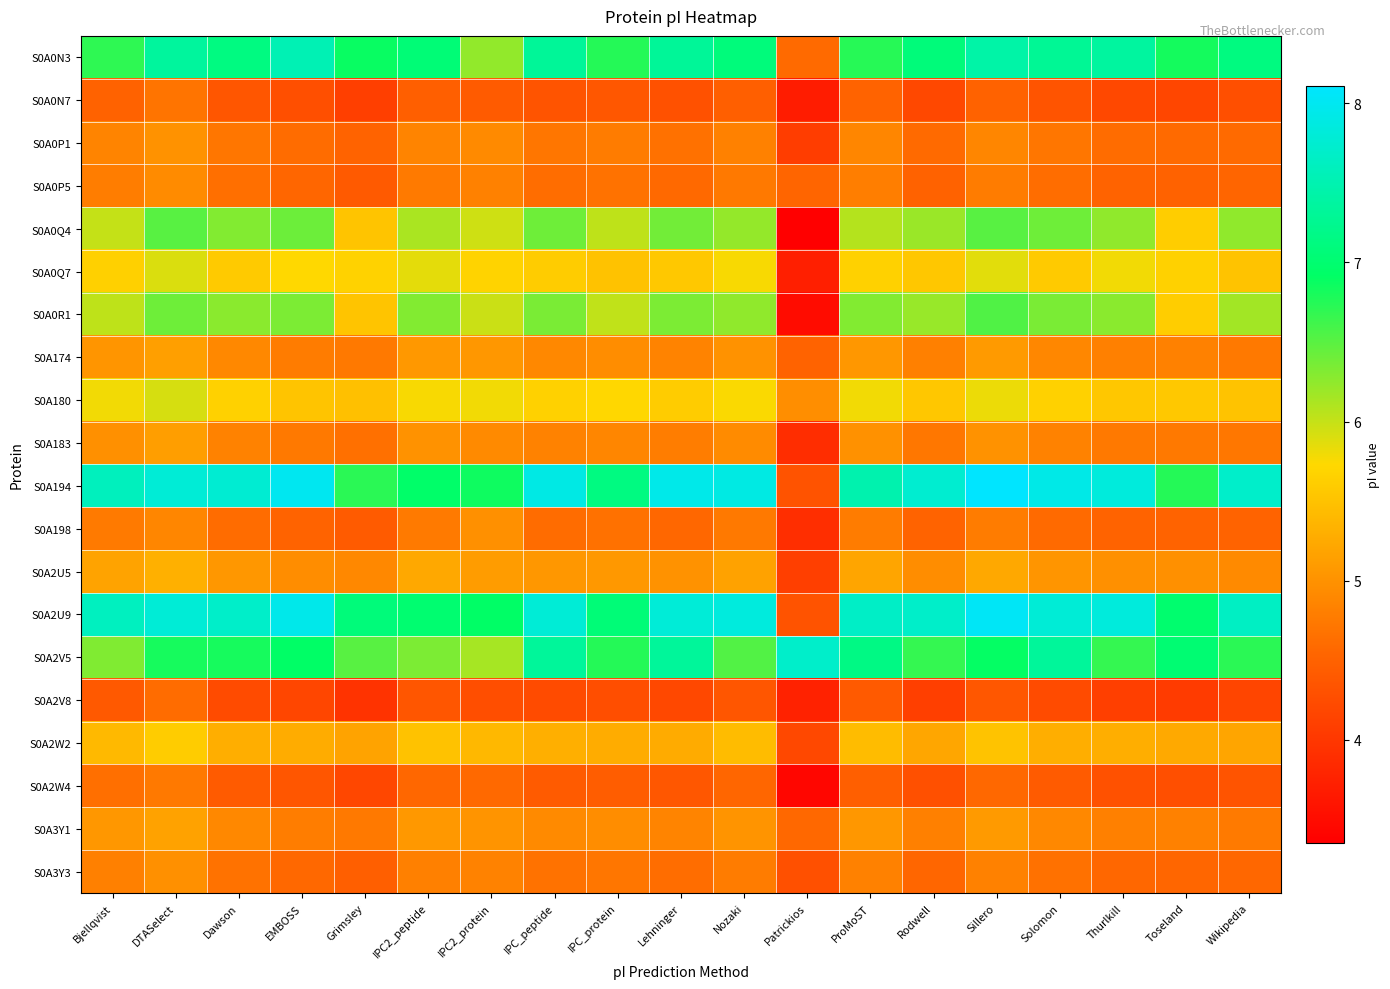

Count the number of data series in this chart.

20